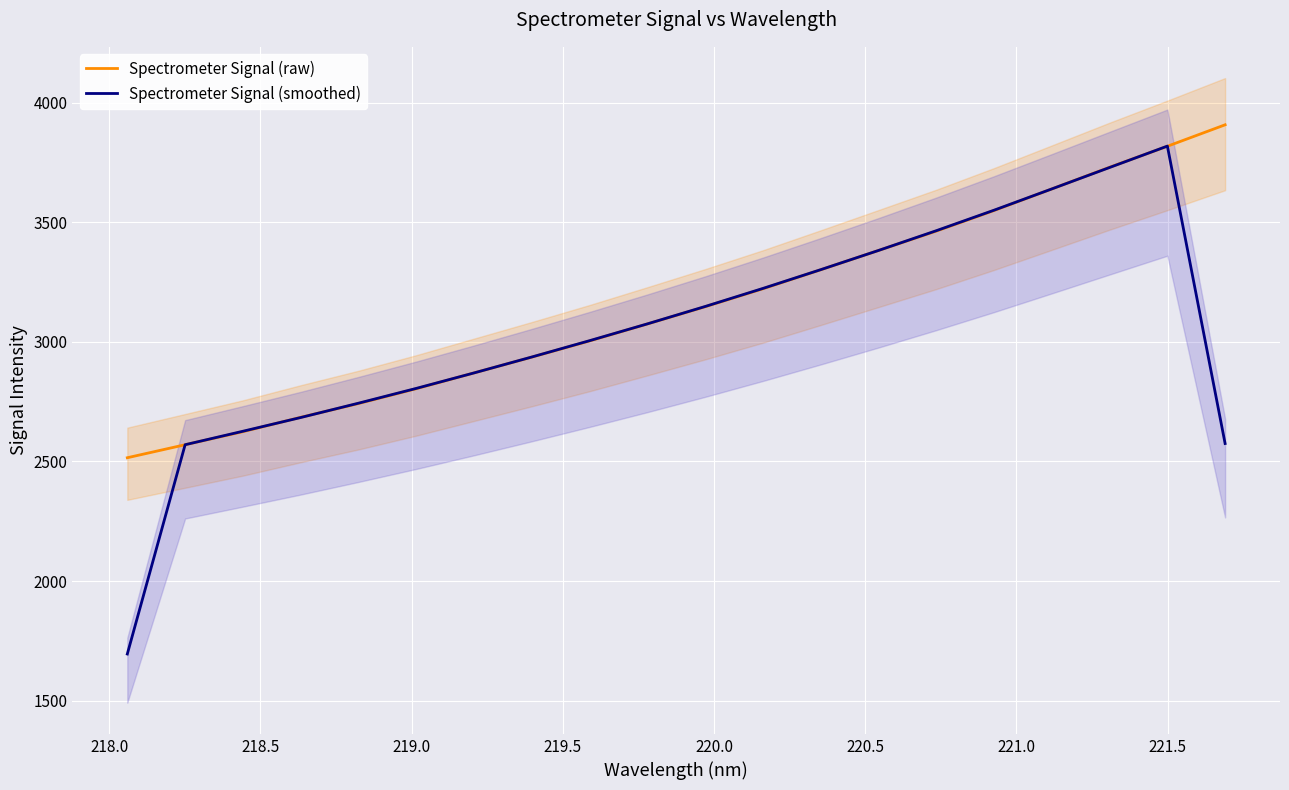

How many intersections are there between Spectrometer Signal (raw) and Spectrometer Signal (smoothed)?

6